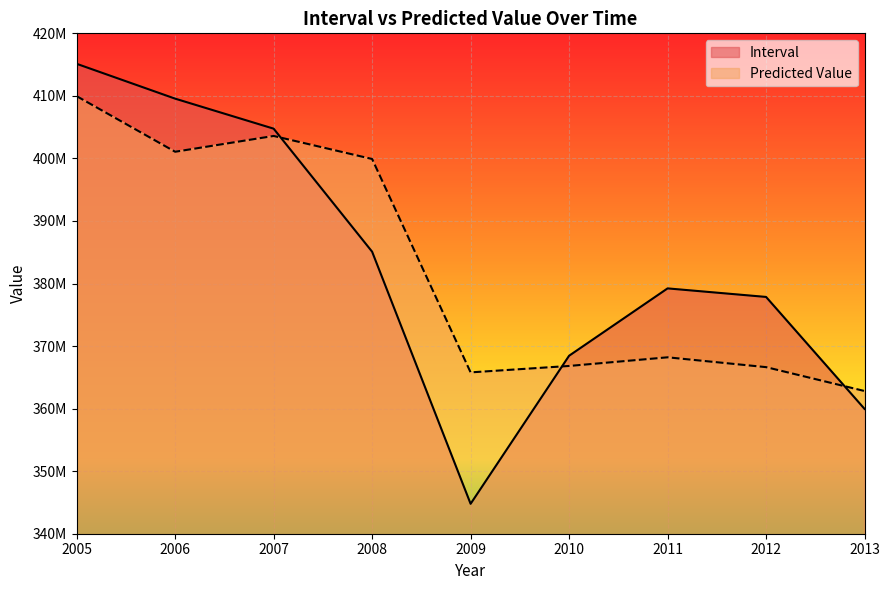

What is the spread (max minus min) of values at 2009?

21013019.3